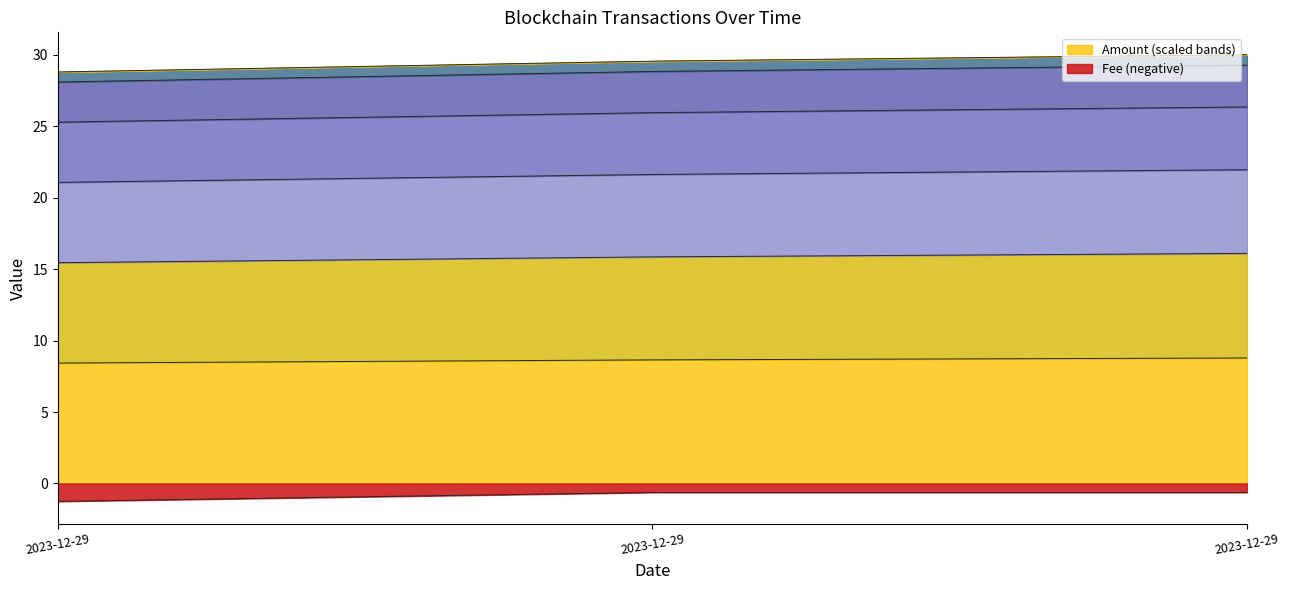

Rank the categories by Fee value from highest to lowest.

2023-12-29, 2023-12-29, 2023-12-29